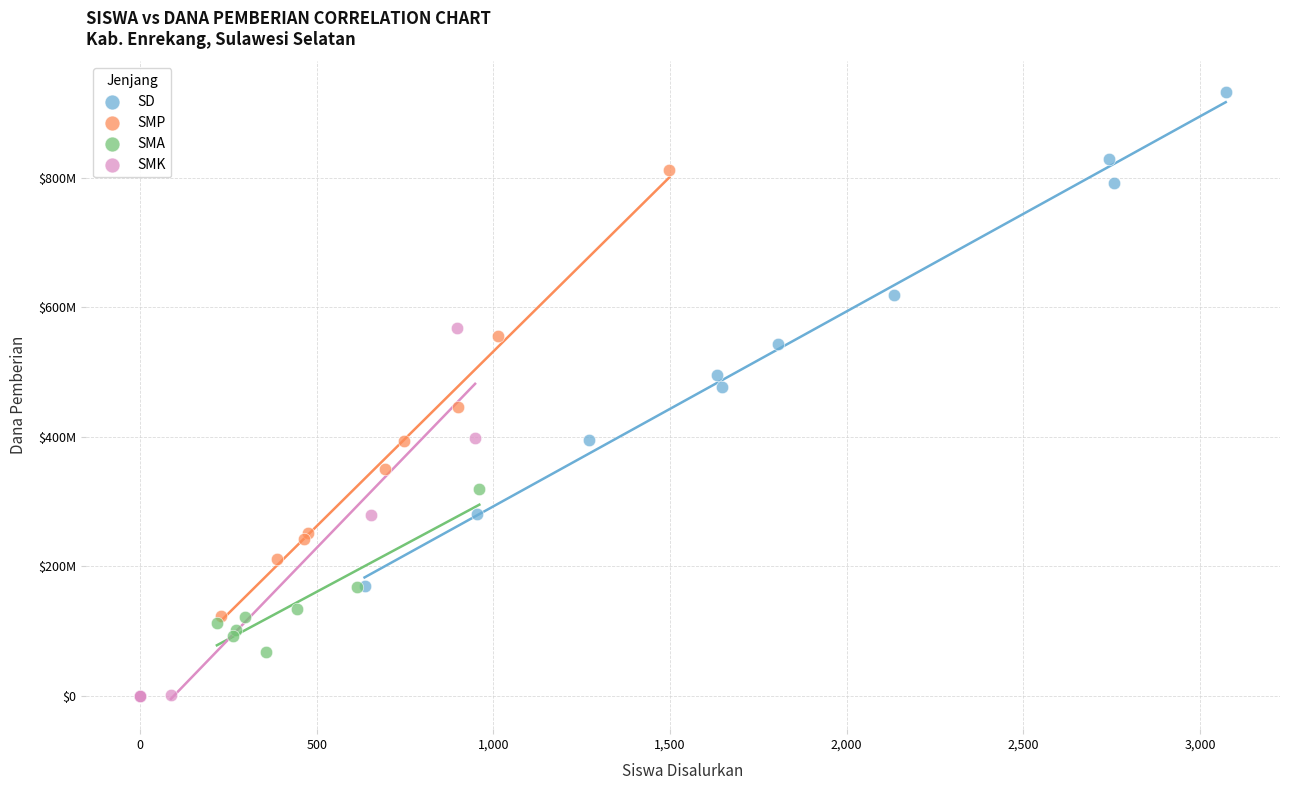

What are all the series names shown in the legend?

SD, SMP, SMA, SMK